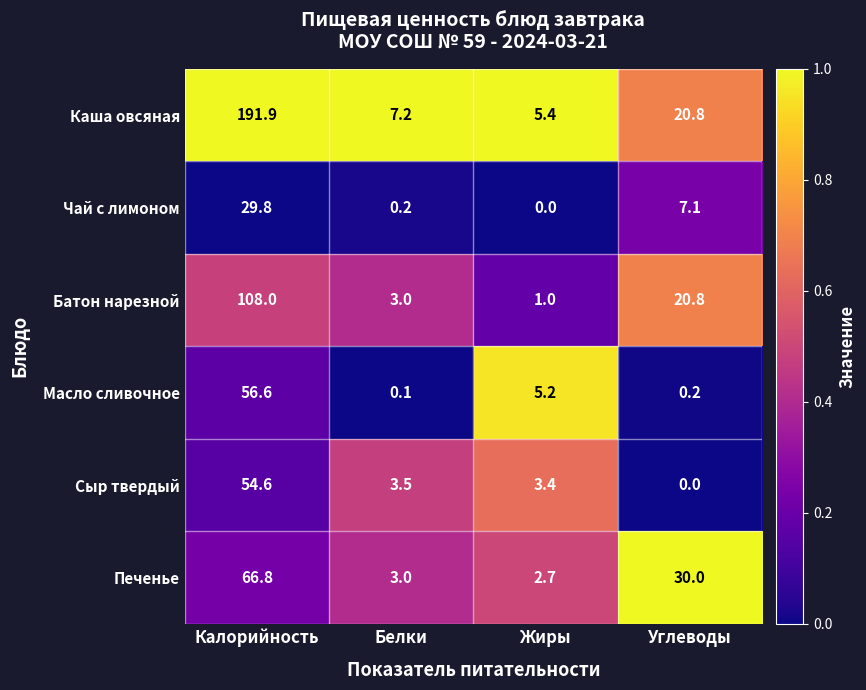

Where is Батон нарезной nearest to the value 54?

Углеводы